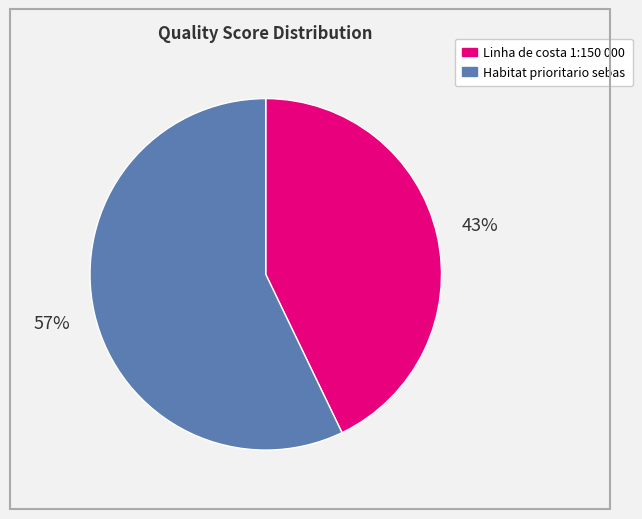

The Linha de costa 1:150 000 slice represents 55% of the pie. True or false?

False